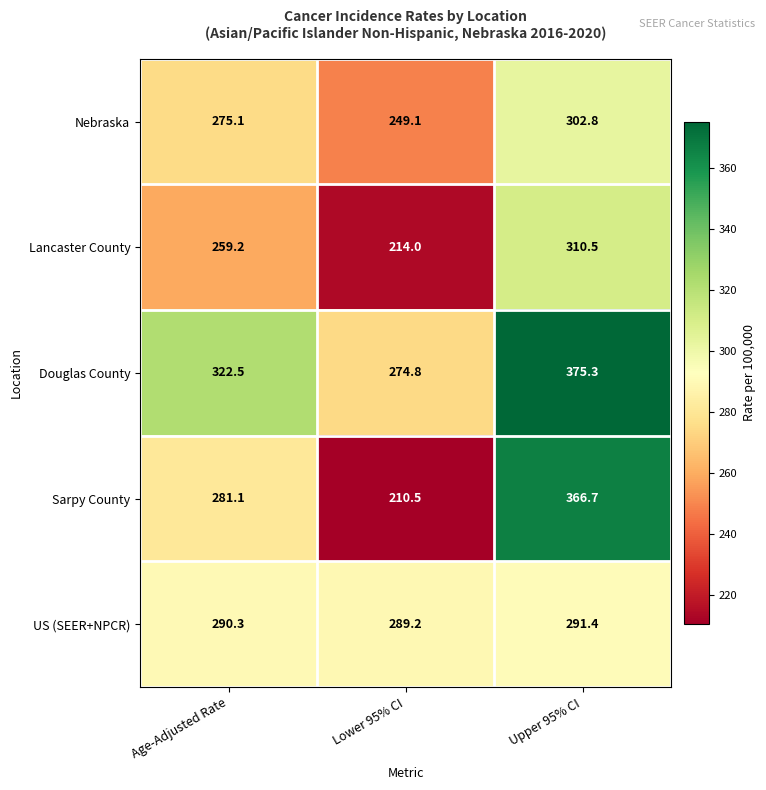

Where is Douglas County nearest to the value 325?

Age-Adjusted Rate